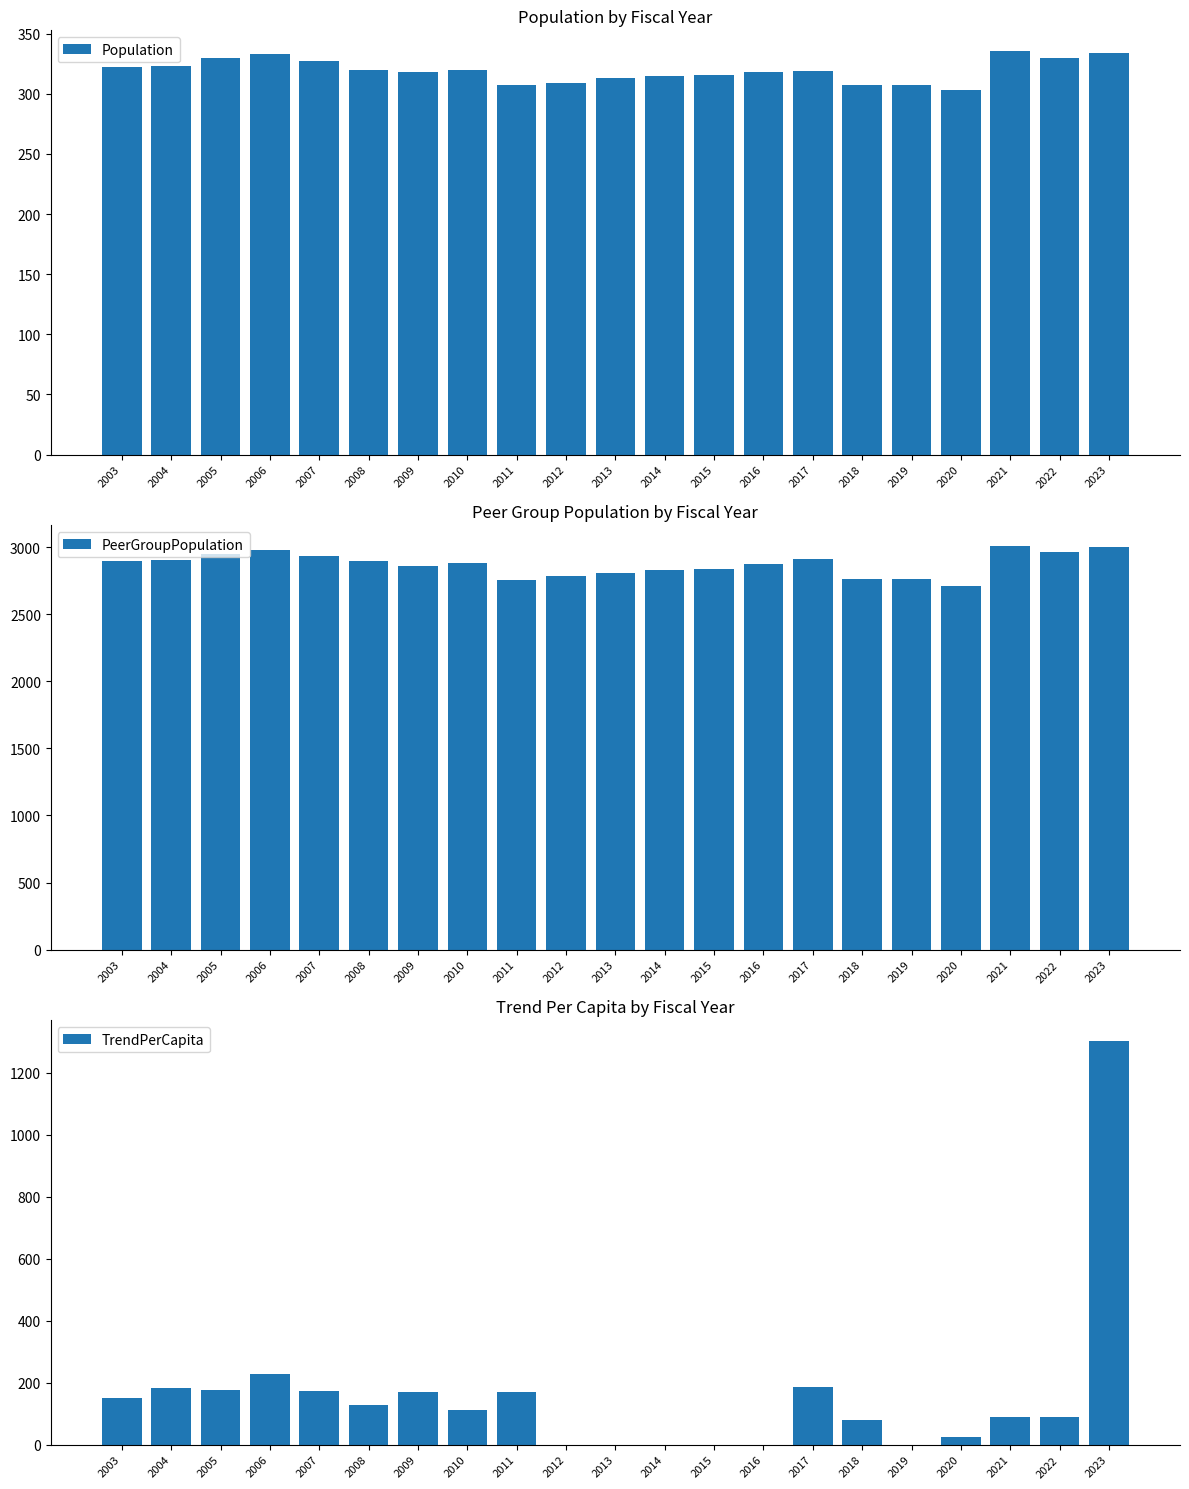

At which label does TrendPerCapita first exceed 110?

2003